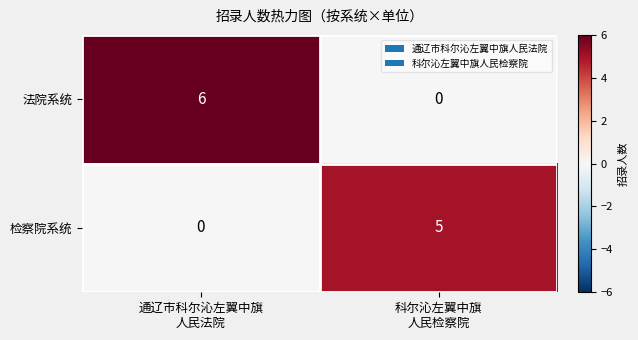

At how many categories does at least one series exceed 0?

2